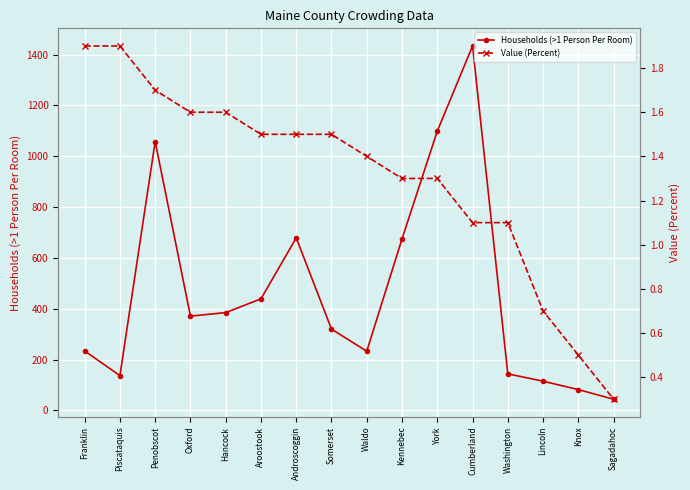

Where does the Households (>1 Person Per Room) series first go above 371?

Penobscot